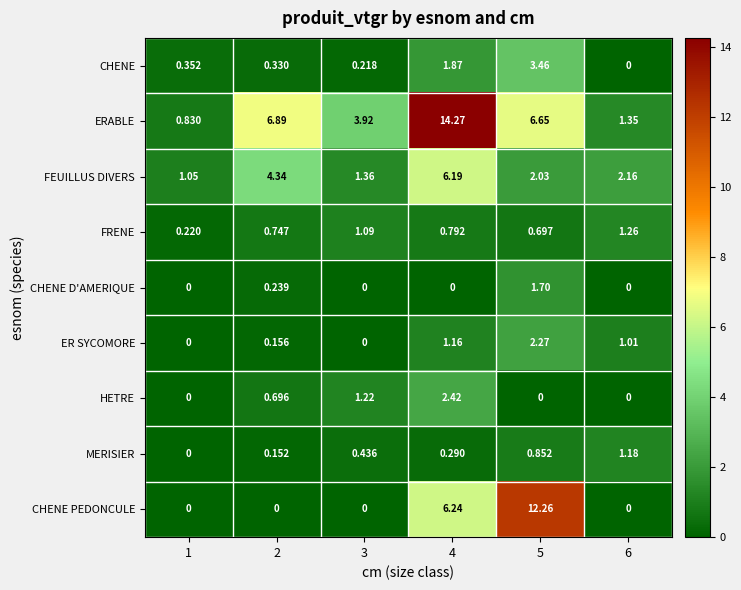

List the series in order of their peak value, highest first.

ERABLE, CHENE PEDONCULE, FEUILLUS DIVERS, CHENE, HETRE, ER SYCOMORE, CHENE D'AMERIQUE, FRENE, MERISIER